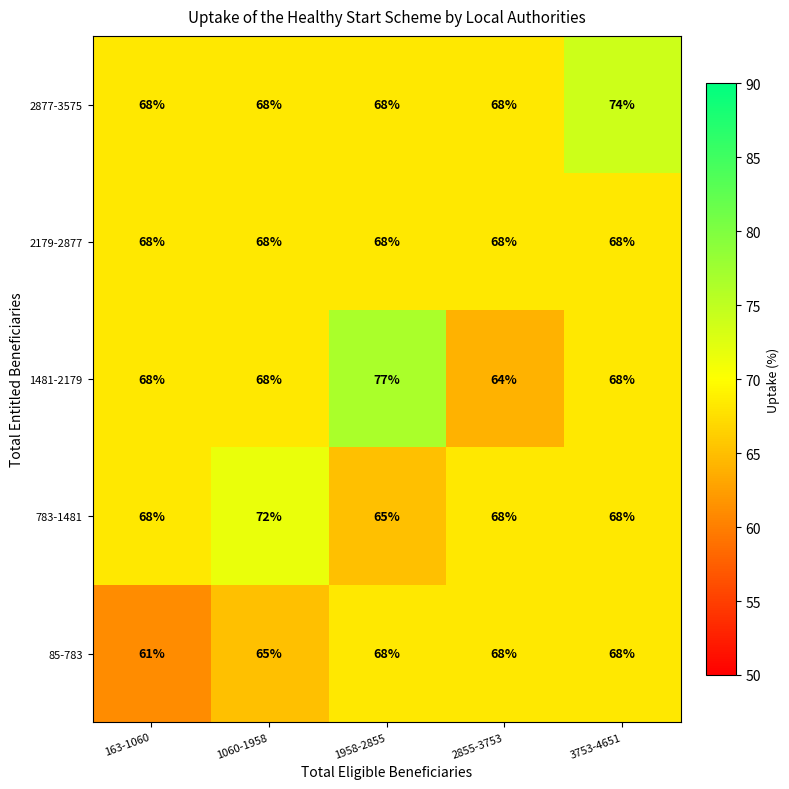

Reading left to right, what are all the values shown in this chart?

2877-3575: 68	68	68	68	74
2179-2877: 68	68	68	68	68
1481-2179: 68	68	77	64	68
783-1481: 68	72	65	68	68
85-783: 61	65	68	68	68